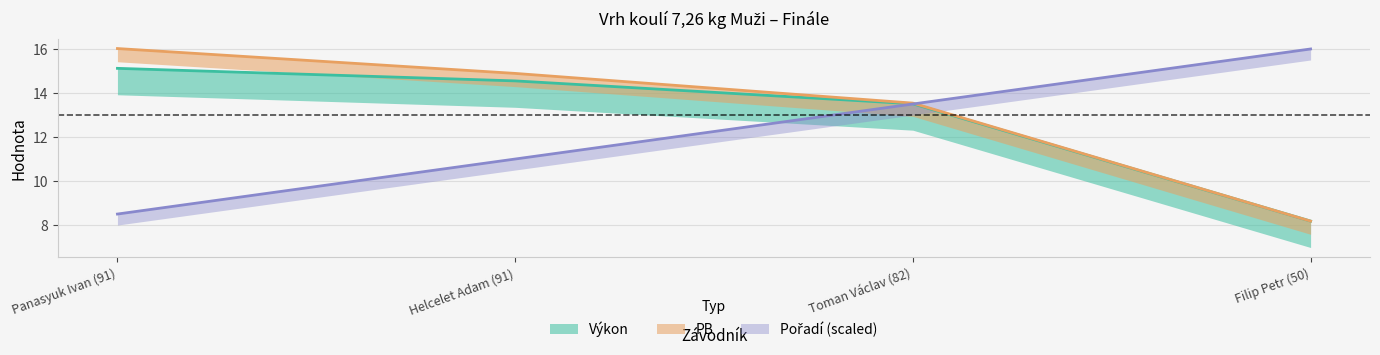

Reading left to right, transcribe all the data shown in this chart.

Pořadí: 8.5	11.0	13.5	16.0
Výkon: 15.1	14.6	13.5	8.2
PB: 16.0	14.9	13.5	8.2